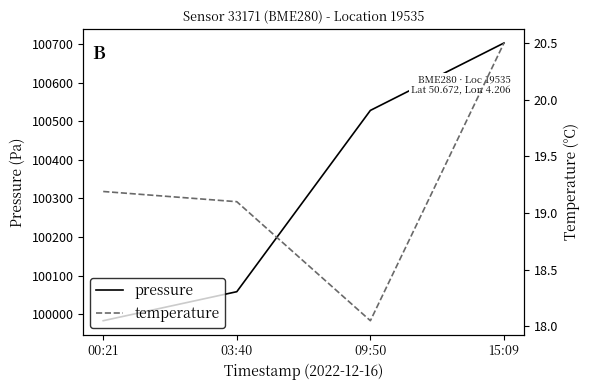

True or false: pressure has more than 1 interior local peaks.

False